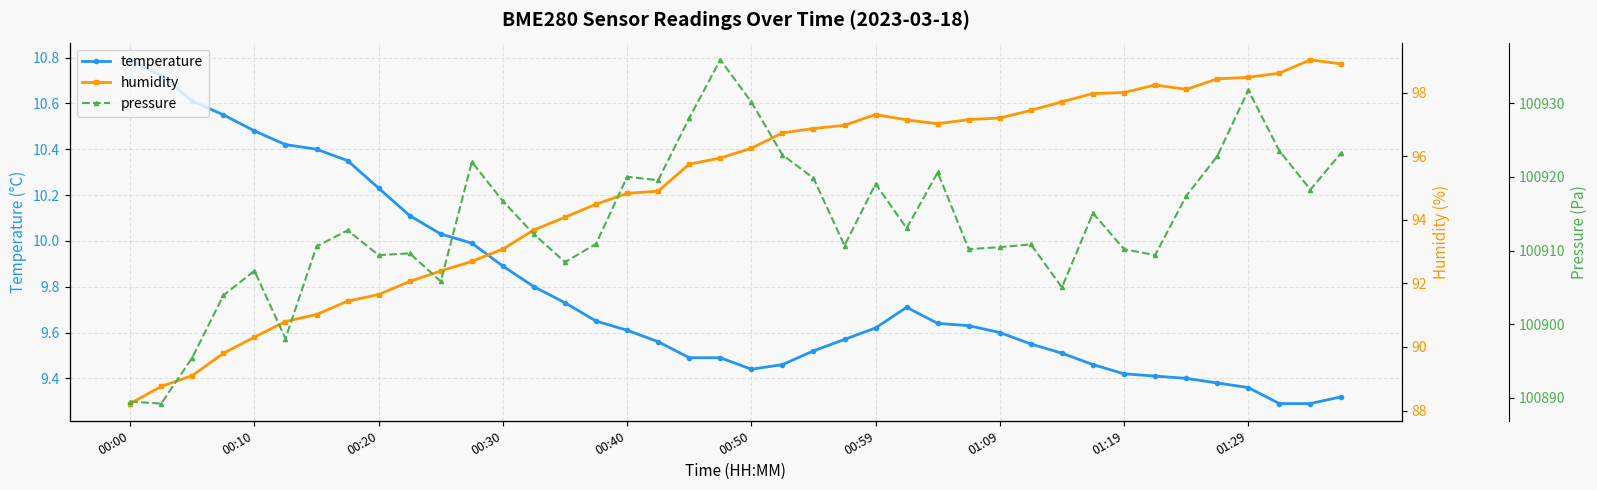

What is the highest value of the temperature series?

10.8